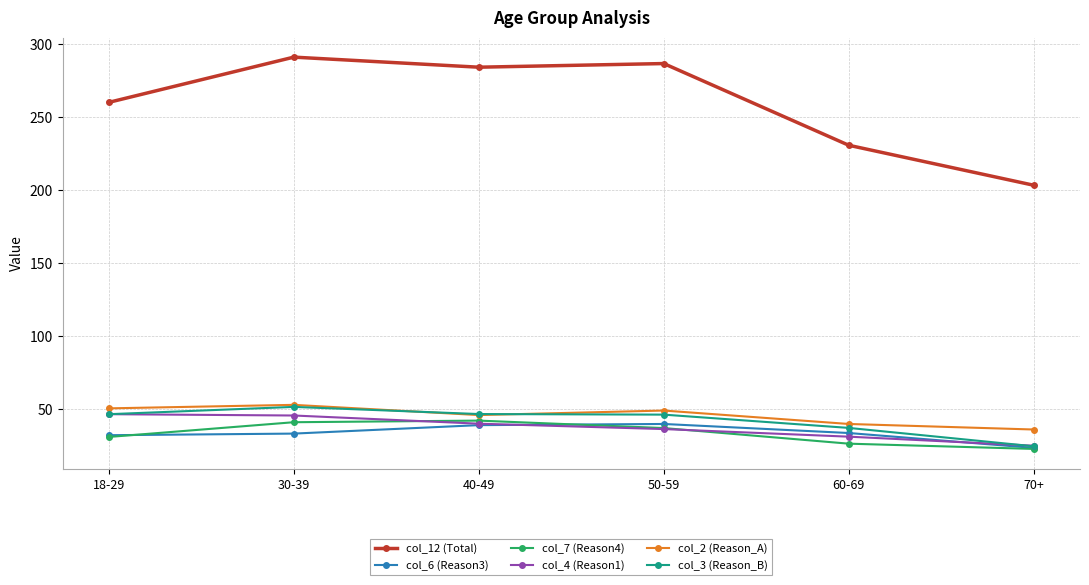

What is the difference between the col_4 (Reason1) values at 50-59 and 60-69?

5.2